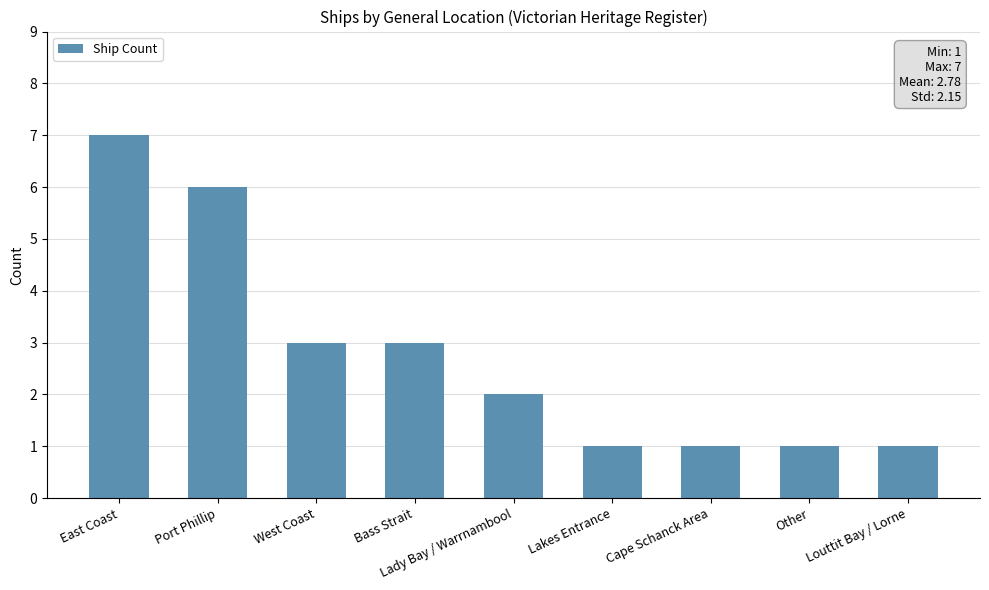

What position from the left is Port Phillip?

2